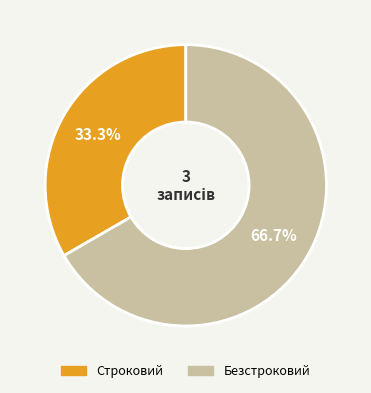

To the nearest percent, what is the difference between the Строковий and Безстроковий slice percentages?

33%